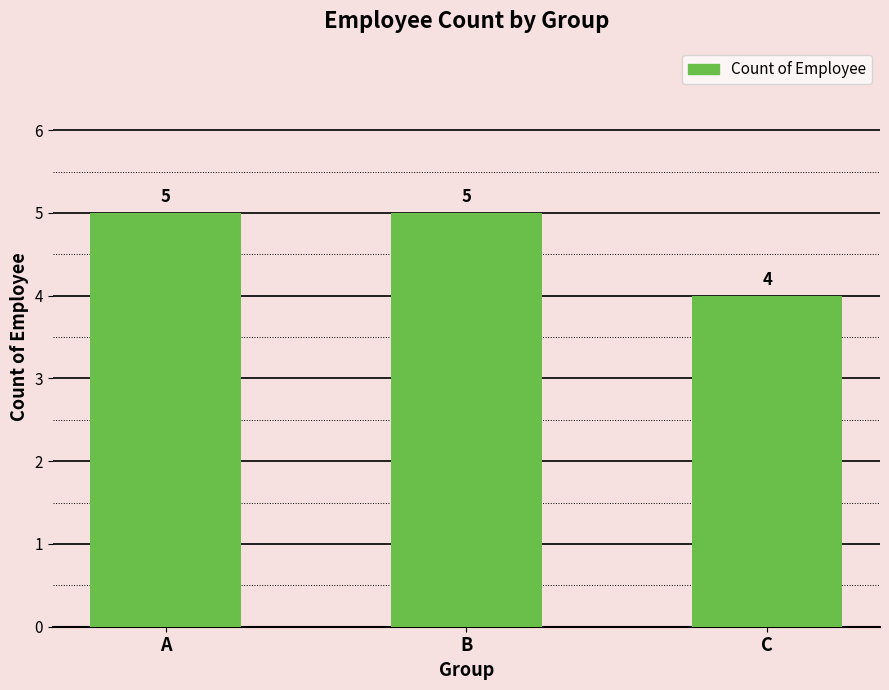

Is it true that the value at B is 3?

False